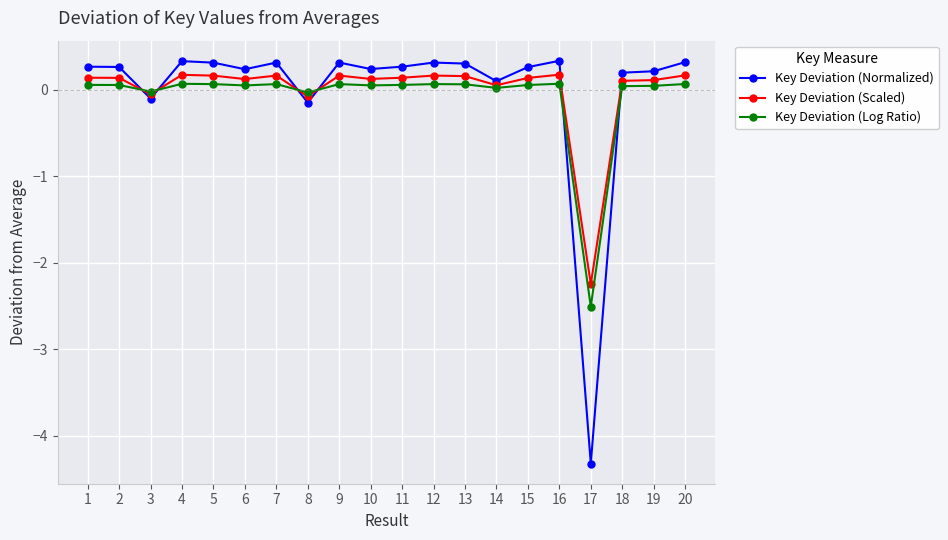

Does the chart display data point markers on the line(s)?

Yes